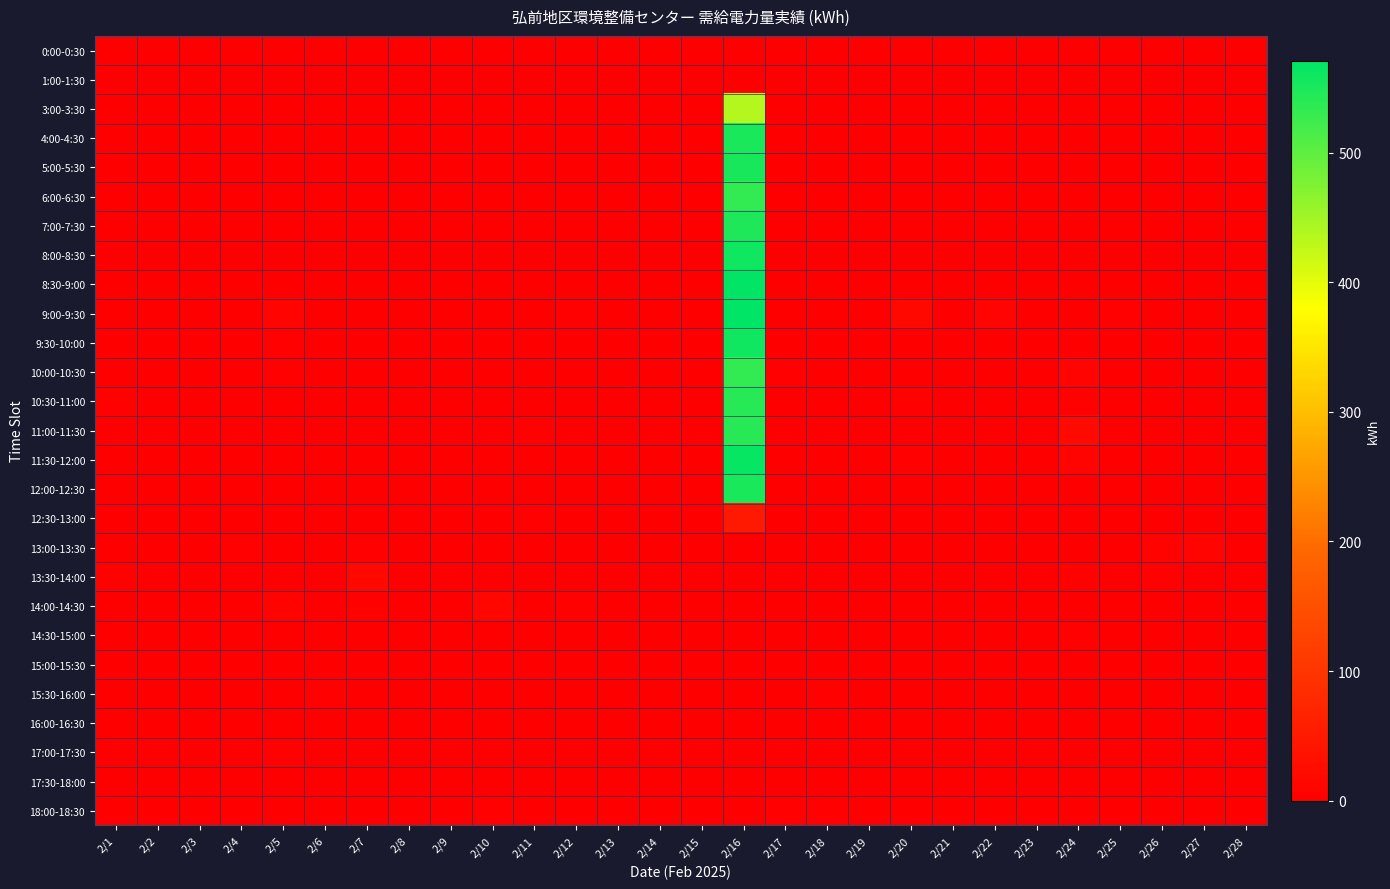

At how many categories does at least one series exceed 253?

1